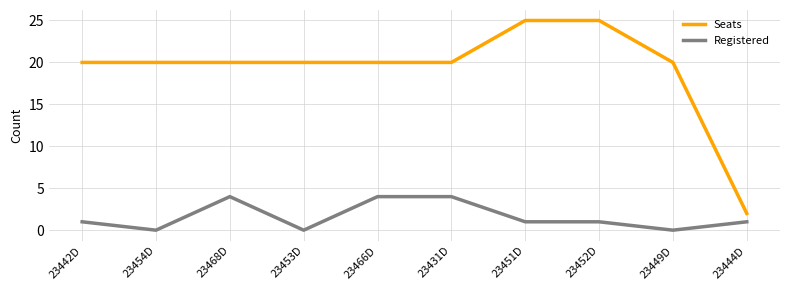

At how many categories does at least one series exceed 22?

2